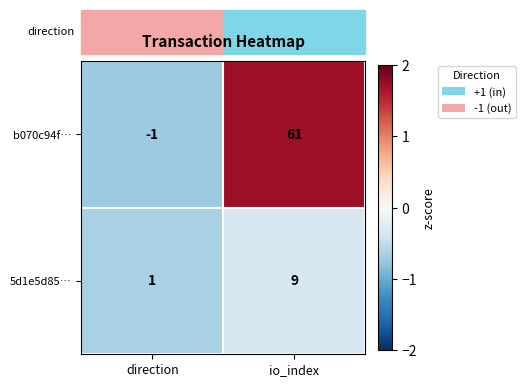

What is the difference between the 5d1e5d85… values at io_index and direction?

8